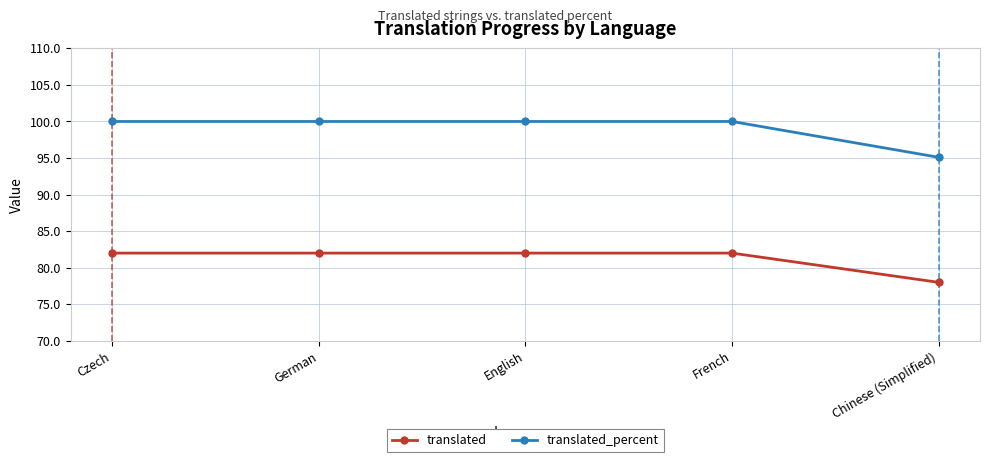

Count the number of data series in this chart.

2